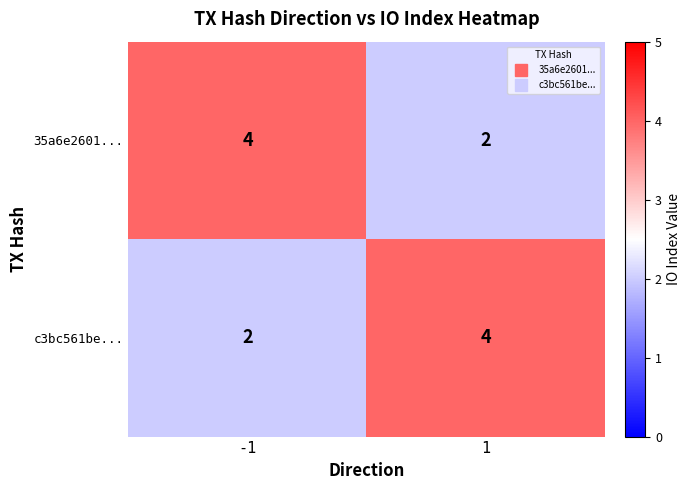

Rank the categories by 35a6e2601... value from highest to lowest.

-1, 1